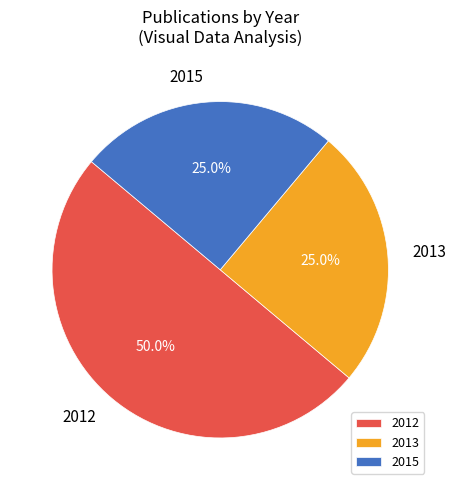

How much of the chart is everything except 2012?

50.0%